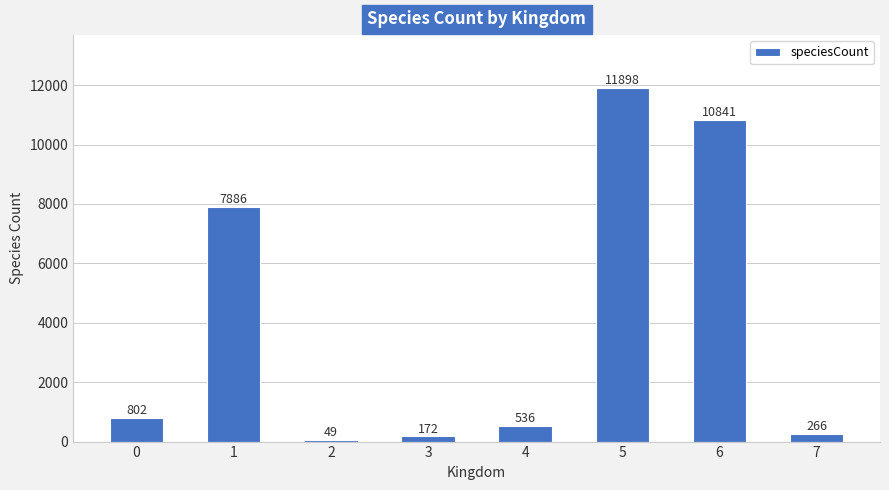

What is the ratio of the value at 6 to the value at 2?

221.2